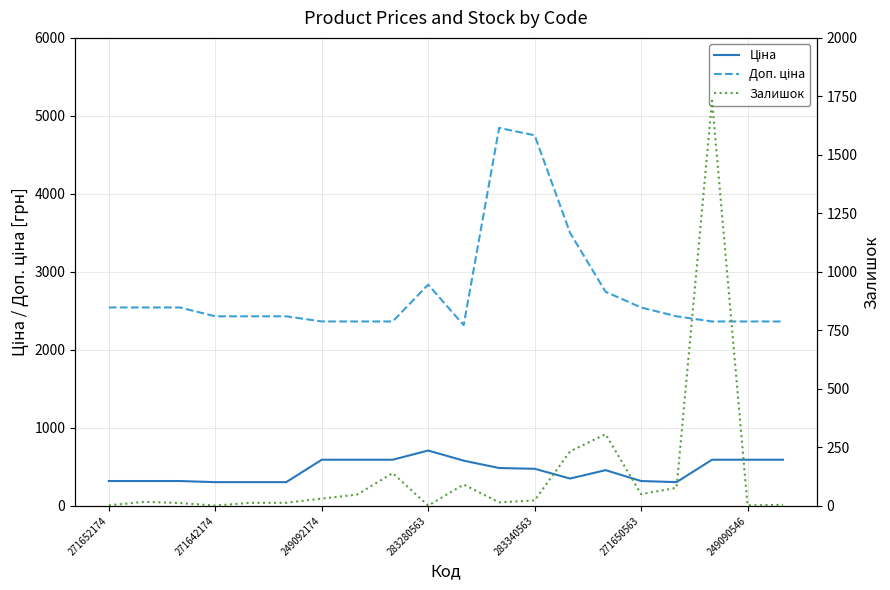

The Залишок series shows 0.4 at 283280563. True or false?

False